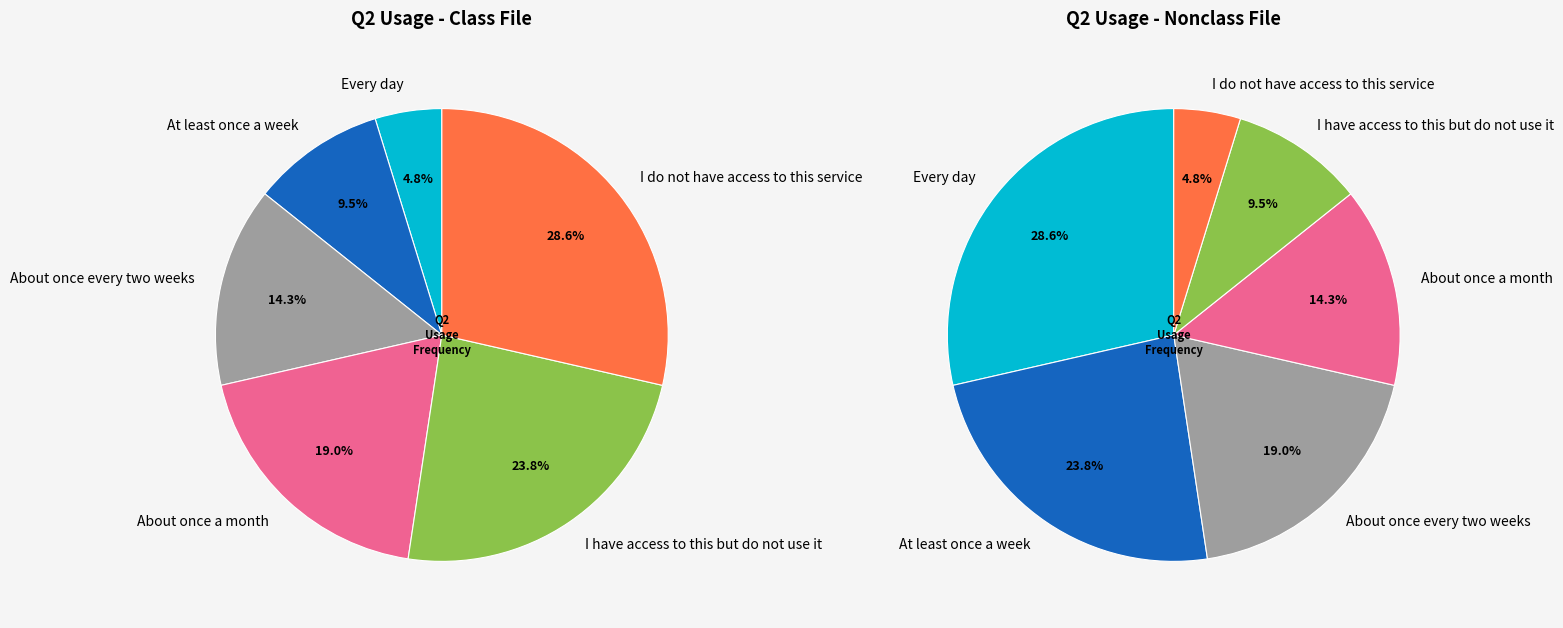

What is the smallest slice in the pie chart?

Every day